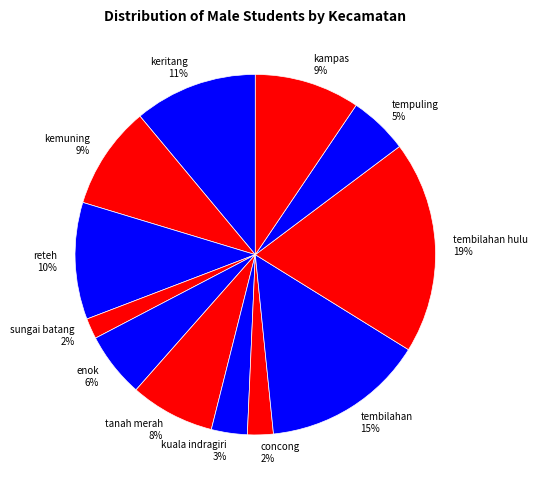

True or false: reteh 10% accounts for 10% of the total.

True